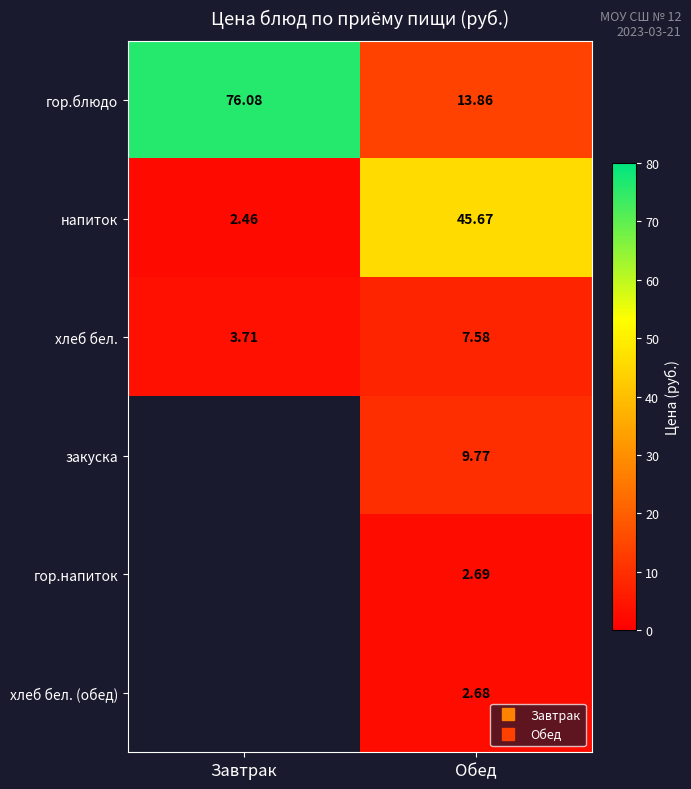

At Обед, list the series in order from smallest to largest.

хлеб бел. (обед), гор.напиток, хлеб бел., закуска, гор.блюдо, напиток